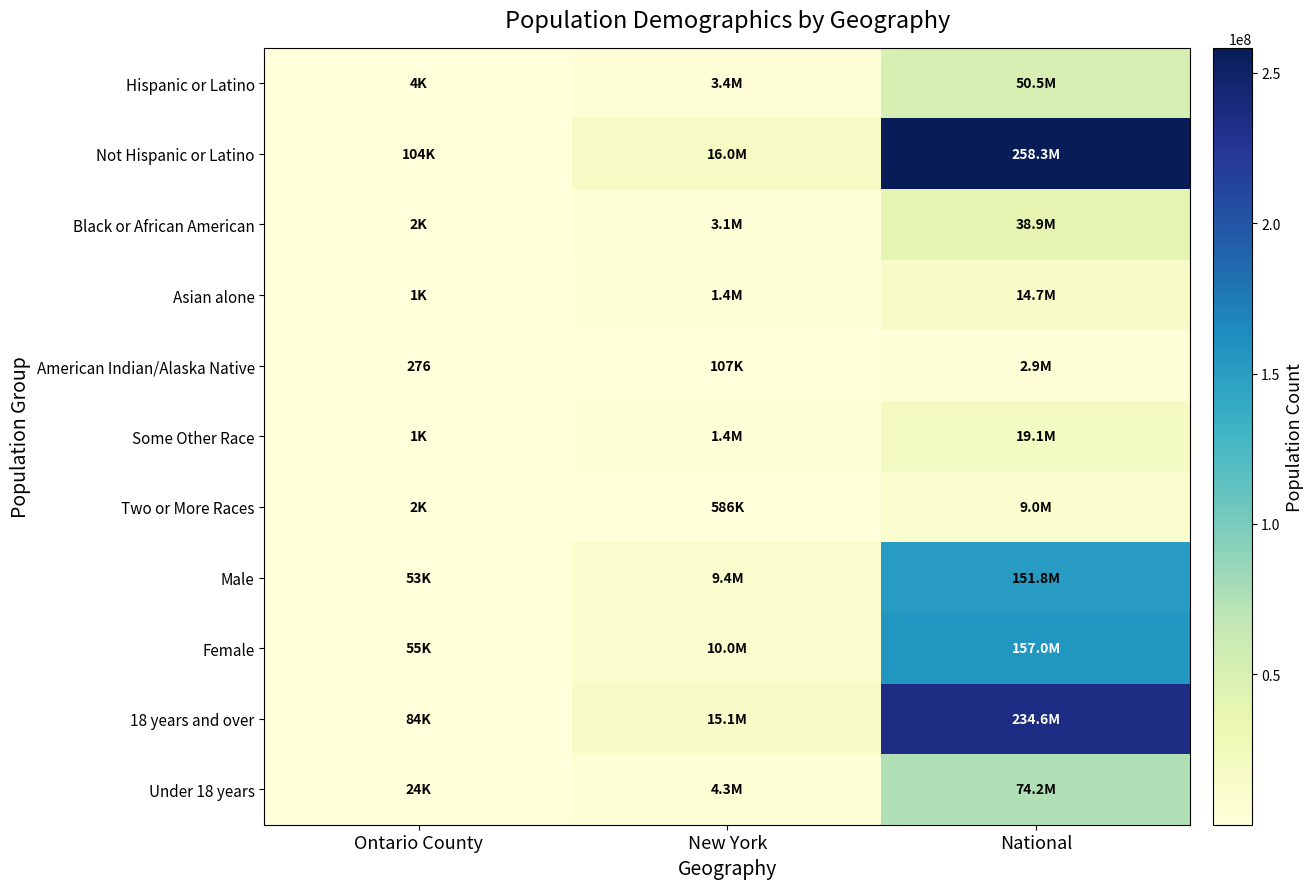

Which series has the largest total across all categories?

Not Hispanic or Latino